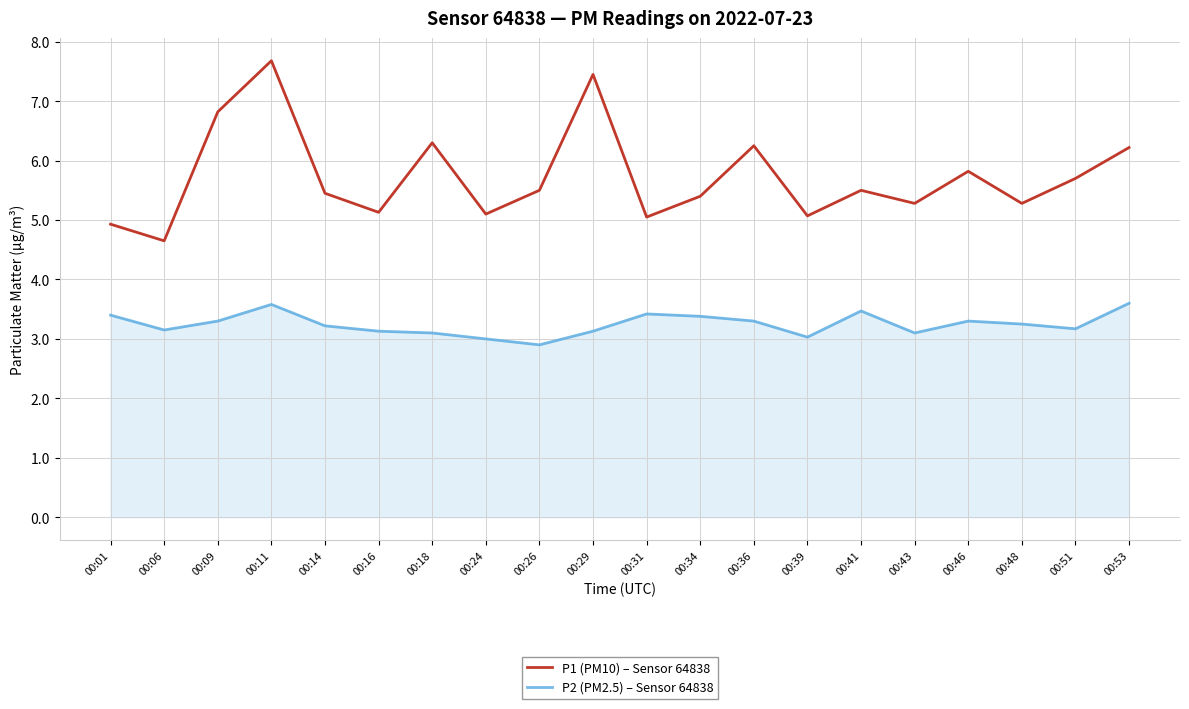

The P2 (PM2.5) – Sensor 64838 series shows 3.1 at 00:43. True or false?

True